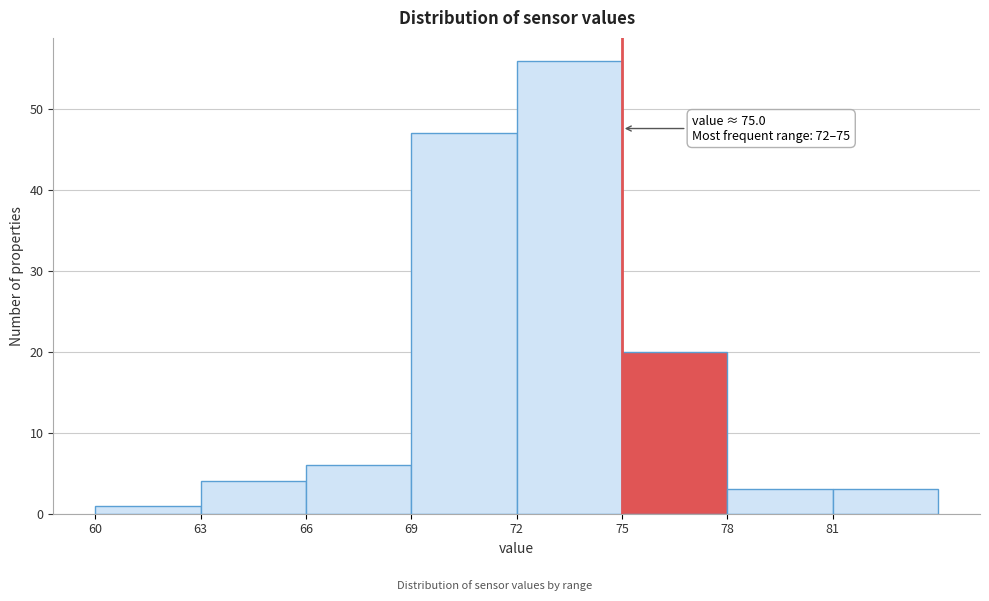

Which range on the x-axis has the tallest bar?

72 to 75